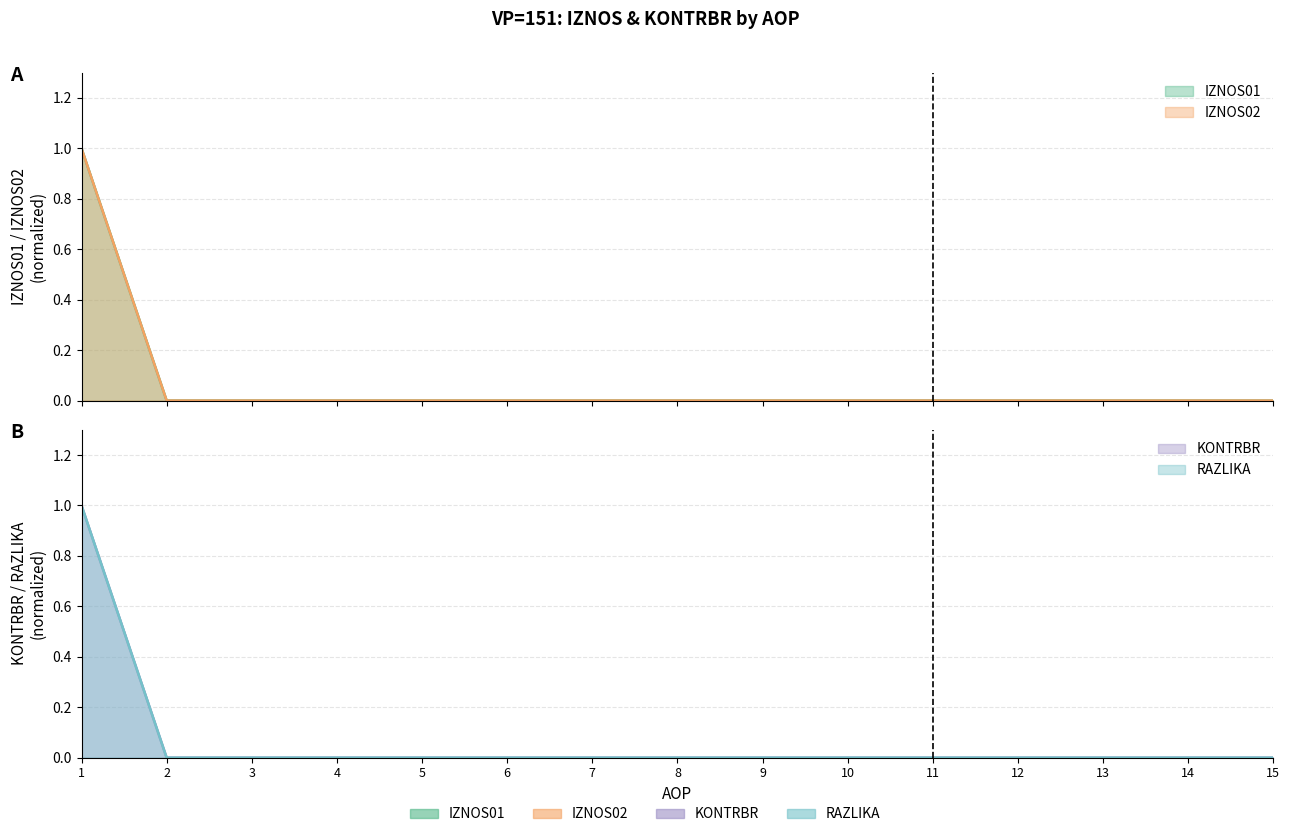

How many IZNOS02 values are between 0 and 1?

15